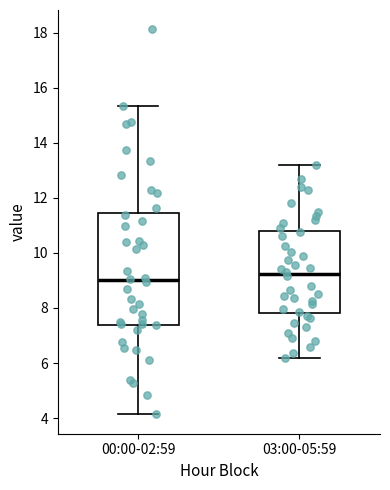

Reading left to right, read every box against the y-axis: the position of its median line, the range the box covers, and the ends of its whiskers. The values are not printed on the chart, so give them approximately, as read against the axis.

00:00-02:59: median 9.0, box 7.4 to 11.4, whiskers 4.2 to 15.4
03:00-05:59: median 9.2, box 7.8 to 10.8, whiskers 6.2 to 13.2